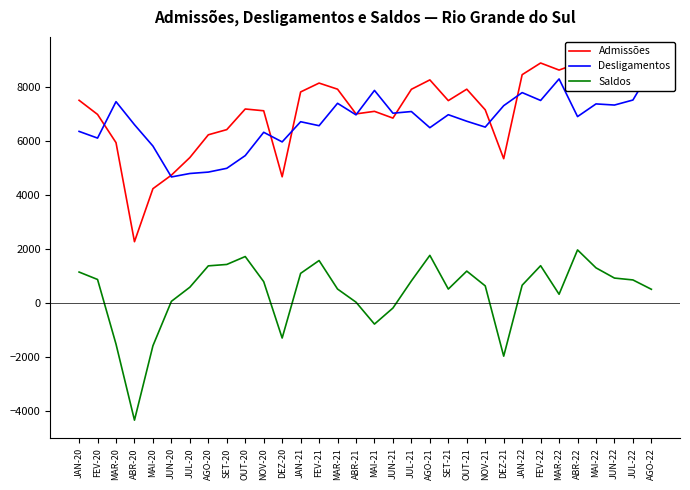

How many data points does each series have?

32